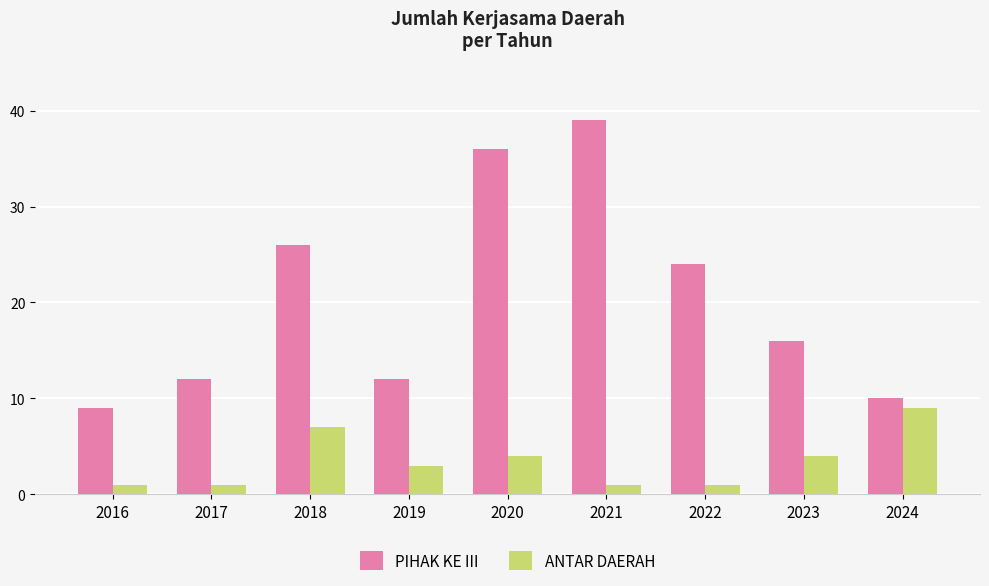

What is the difference between the second highest and second lowest values in the PIHAK KE III series?

26